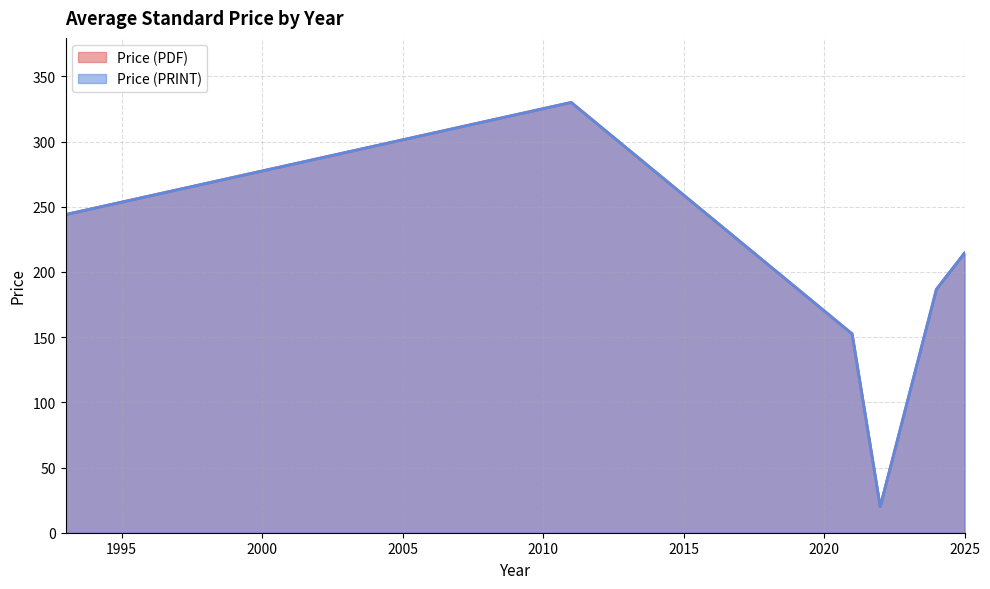

Does the chart have visible grid lines?

Yes